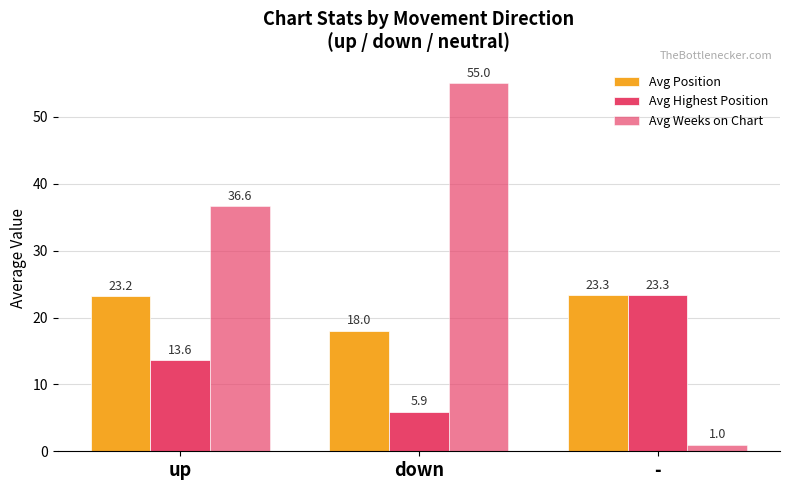

Are the bars grouped side by side (vs. stacked)?

Yes